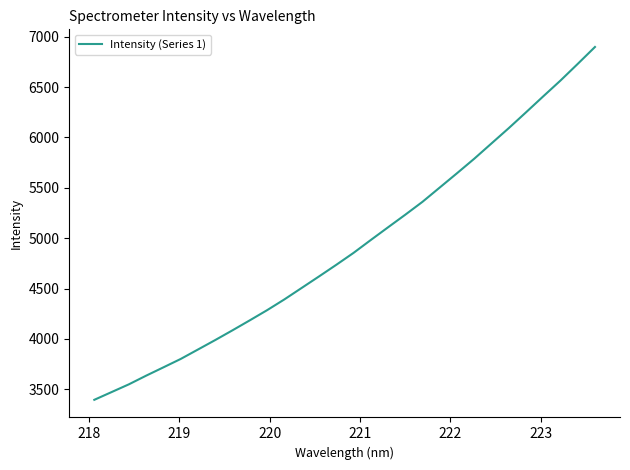

What is the maximum value shown in the chart?

6899.1